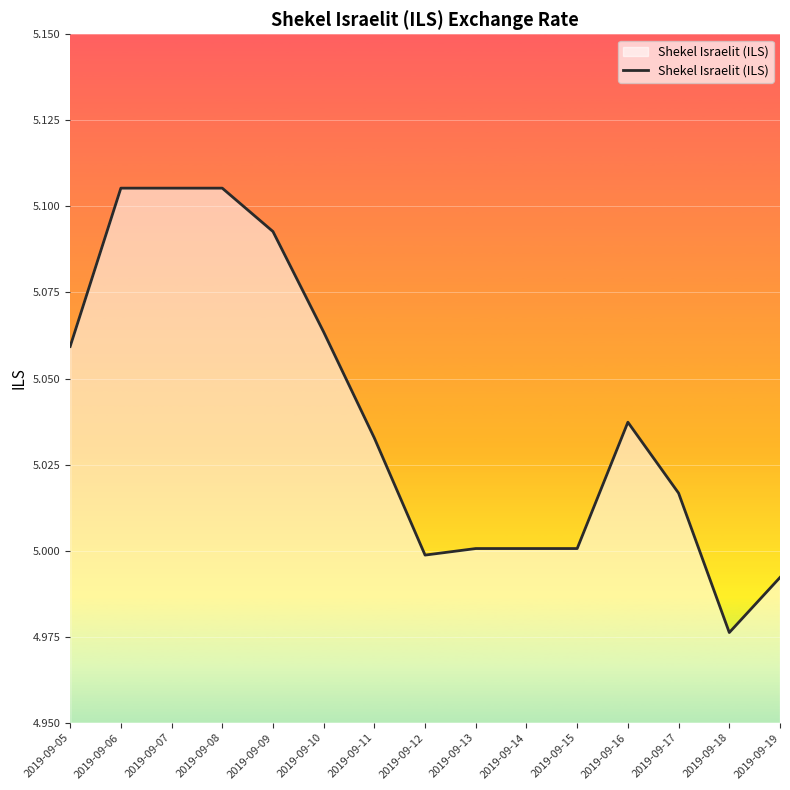

Between 2019-09-17 and 2019-09-08, which is larger?

2019-09-08